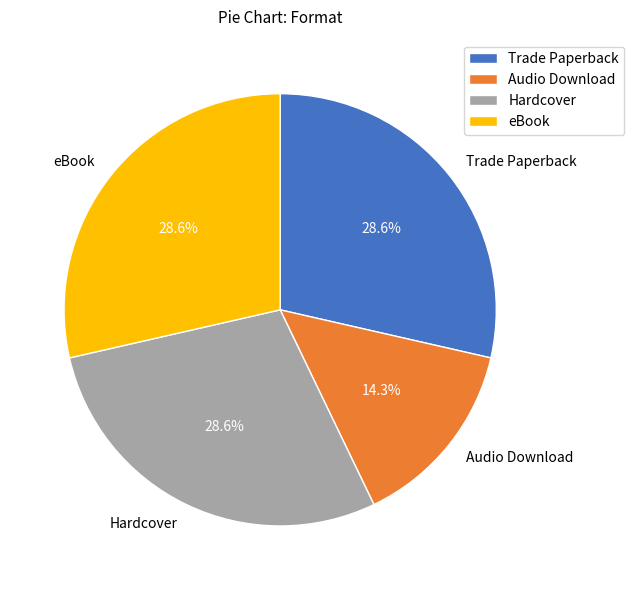

How many segments does this pie chart have?

4